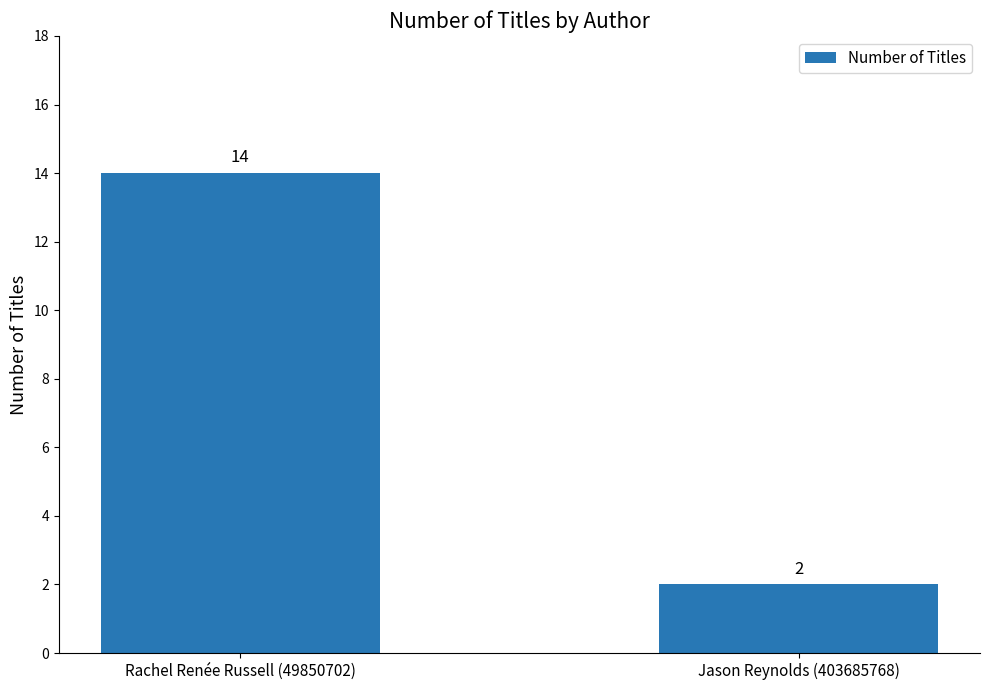

True or false: the data shows 20 at Rachel Renée Russell (49850702).

False